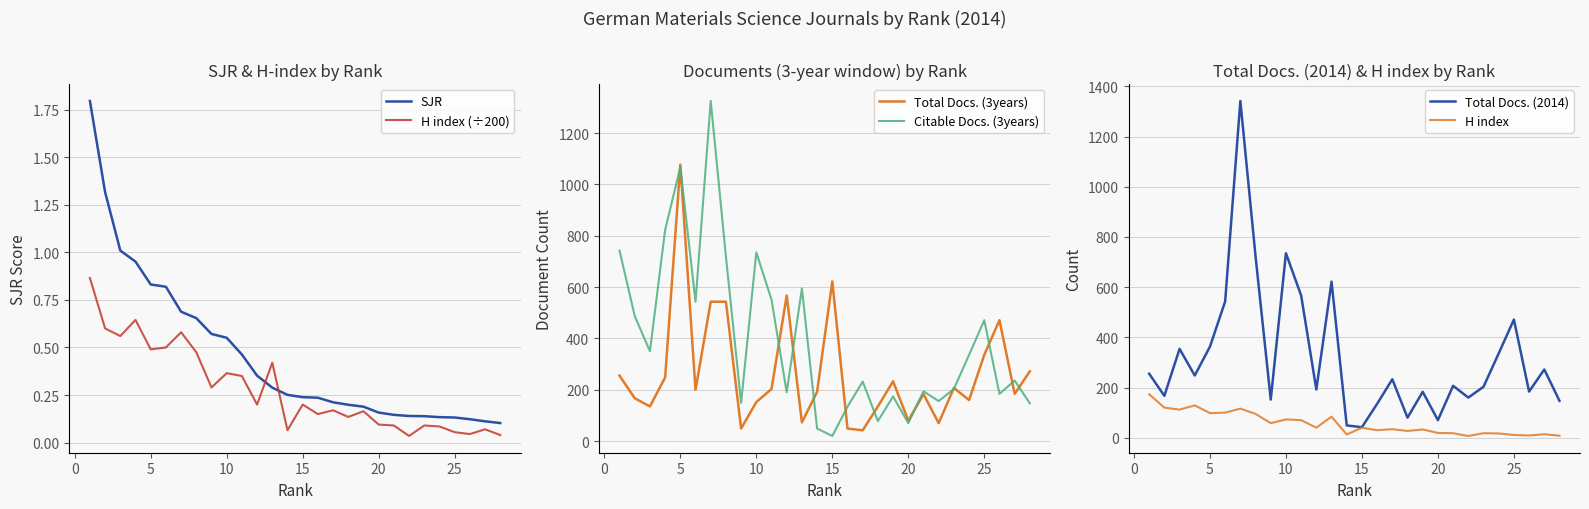

What are all the series names shown in the legend?

SJR, H index (÷200), Total Docs. (3years), Citable Docs. (3years), Total Docs. (2014), H index